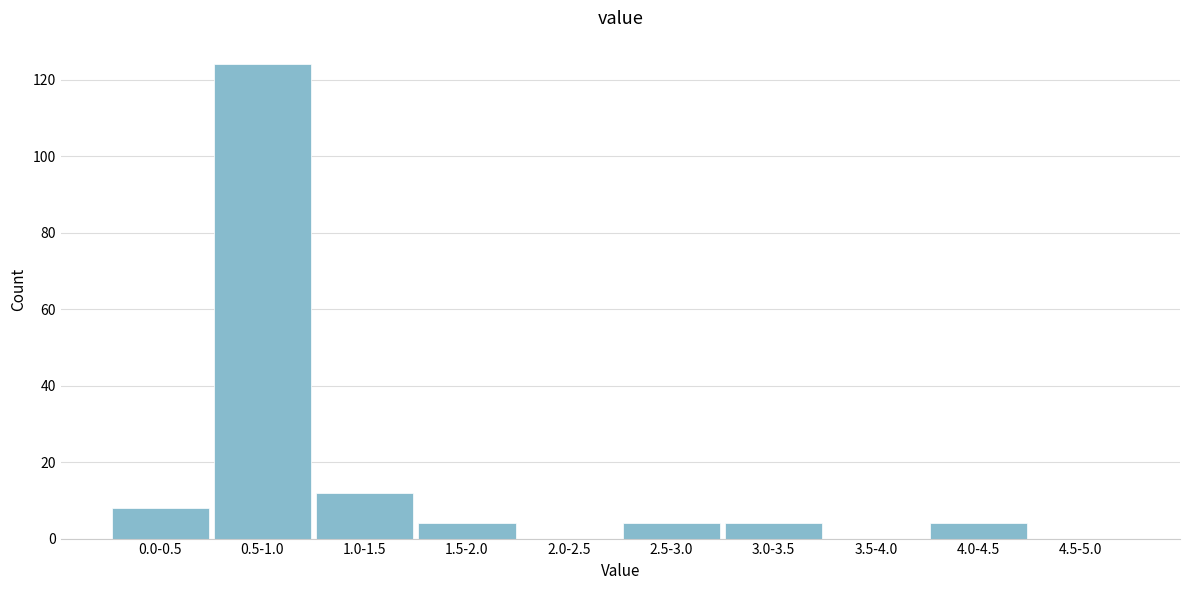

Reading right to left, list all the values displayed in this chart.

4.5-5.0=0	4.0-4.5=4	3.5-4.0=0	3.0-3.5=4	2.5-3.0=4	2.0-2.5=0	1.5-2.0=4	1.0-1.5=12	0.5-1.0=124	0.0-0.5=8